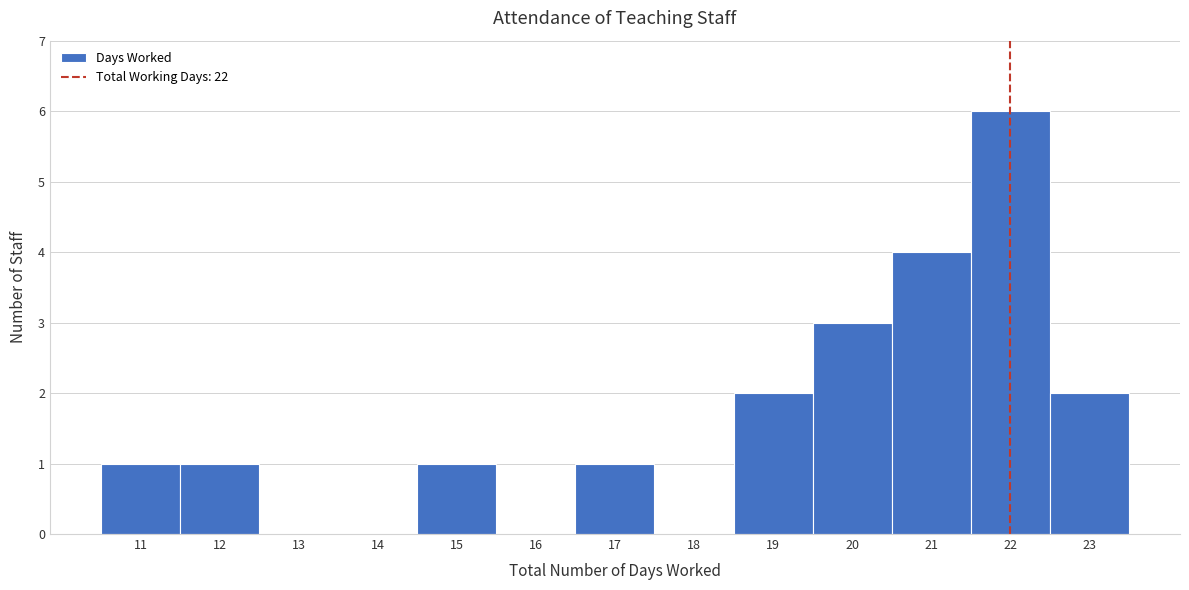

Which range on the x-axis has the tallest bar?

21.5 to 22.5